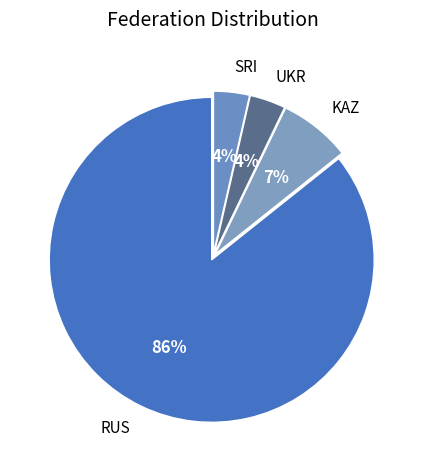

To the nearest percent, what percentage of the pie is UKR?

4%